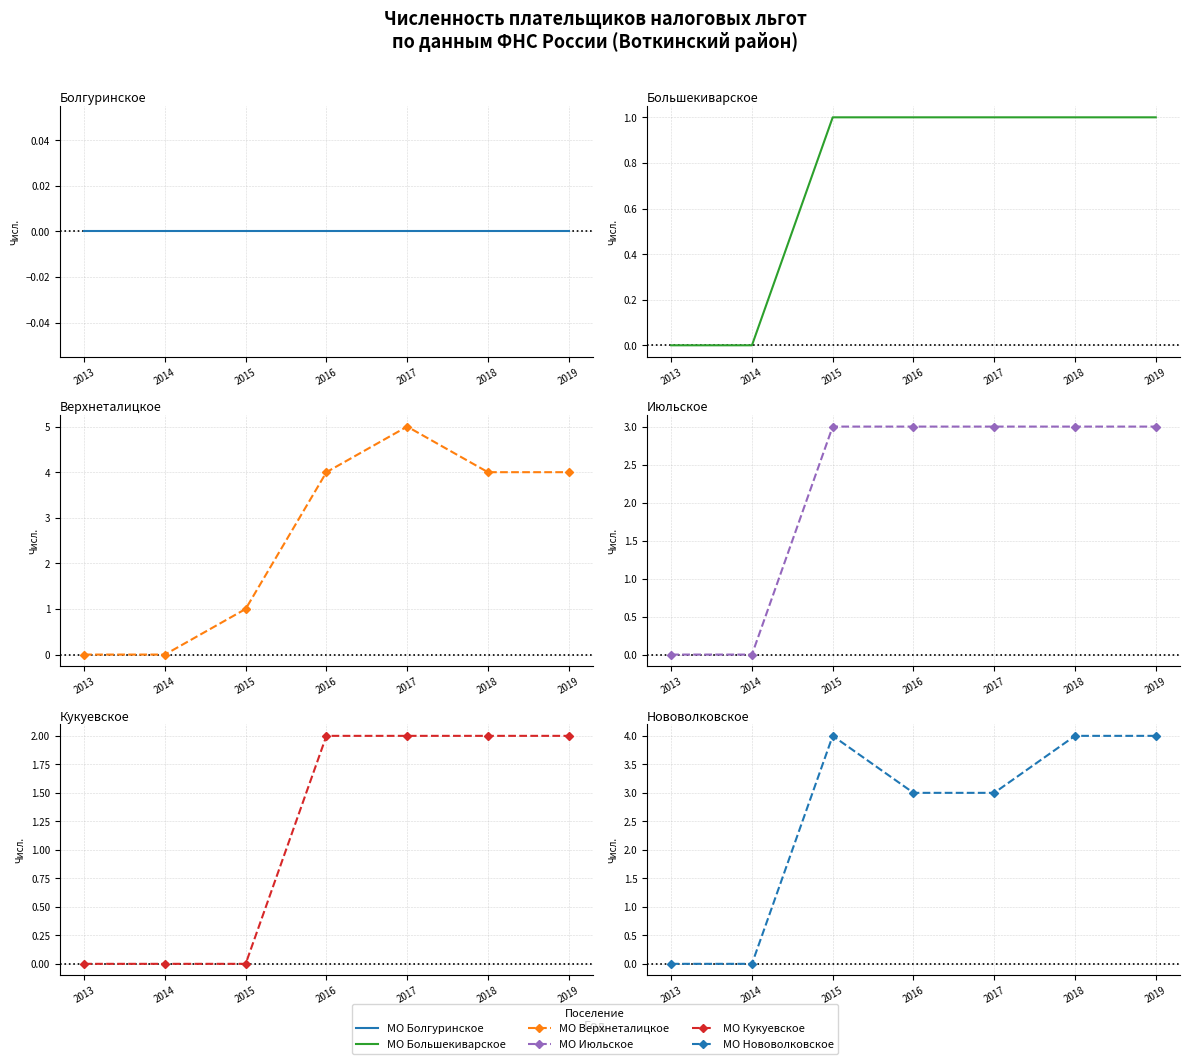

How many values in the МО Верхнеталицкое series exceed 4?

1